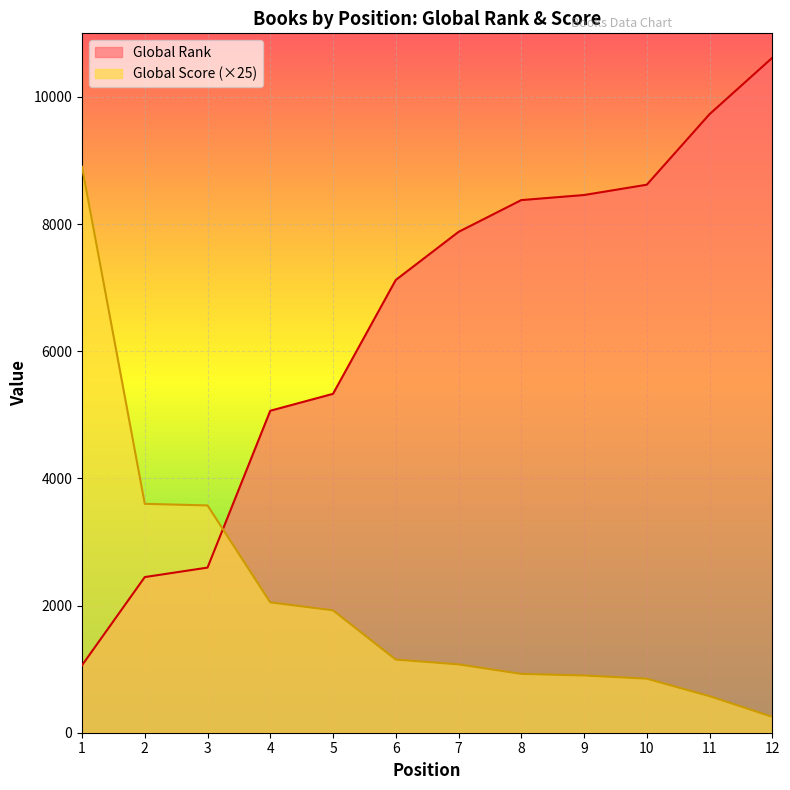

At how many categories does at least one series exceed 2284?

12